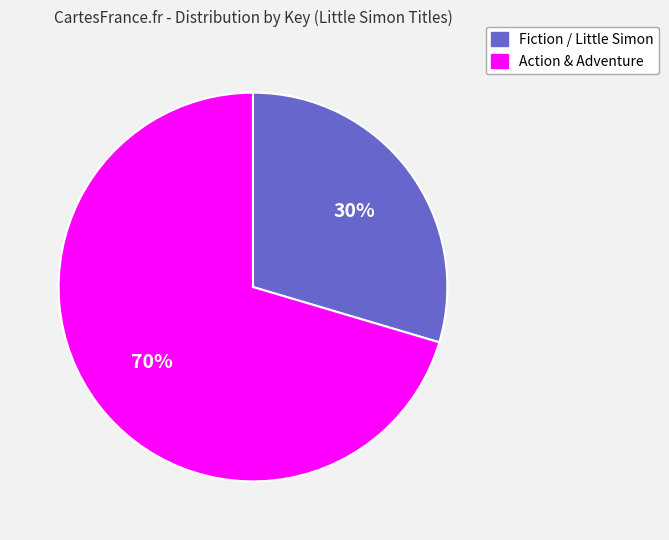

To the nearest percent, what is the average slice percentage?

50%